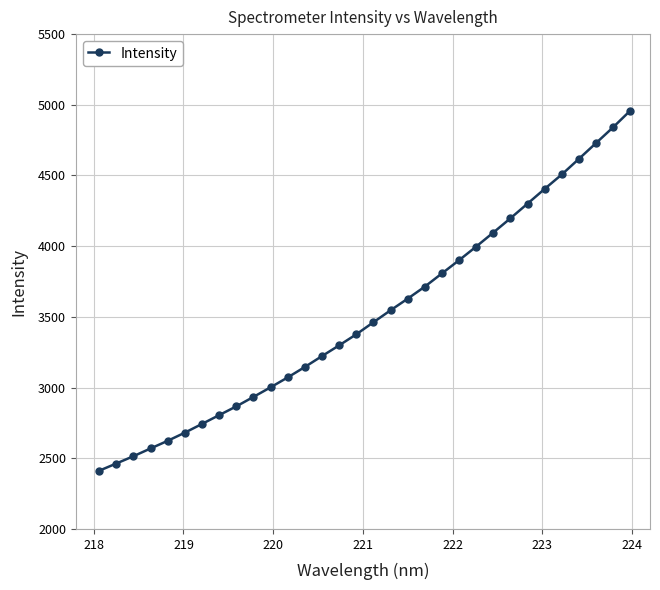

What is the difference between the maximum and minimum values?

2547.1